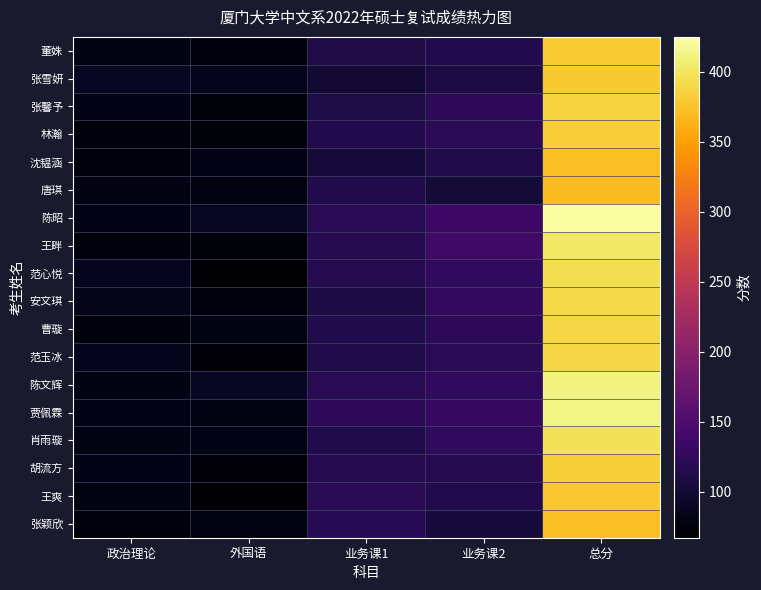

What is the spread (max minus min) of values at 业务课1?

23